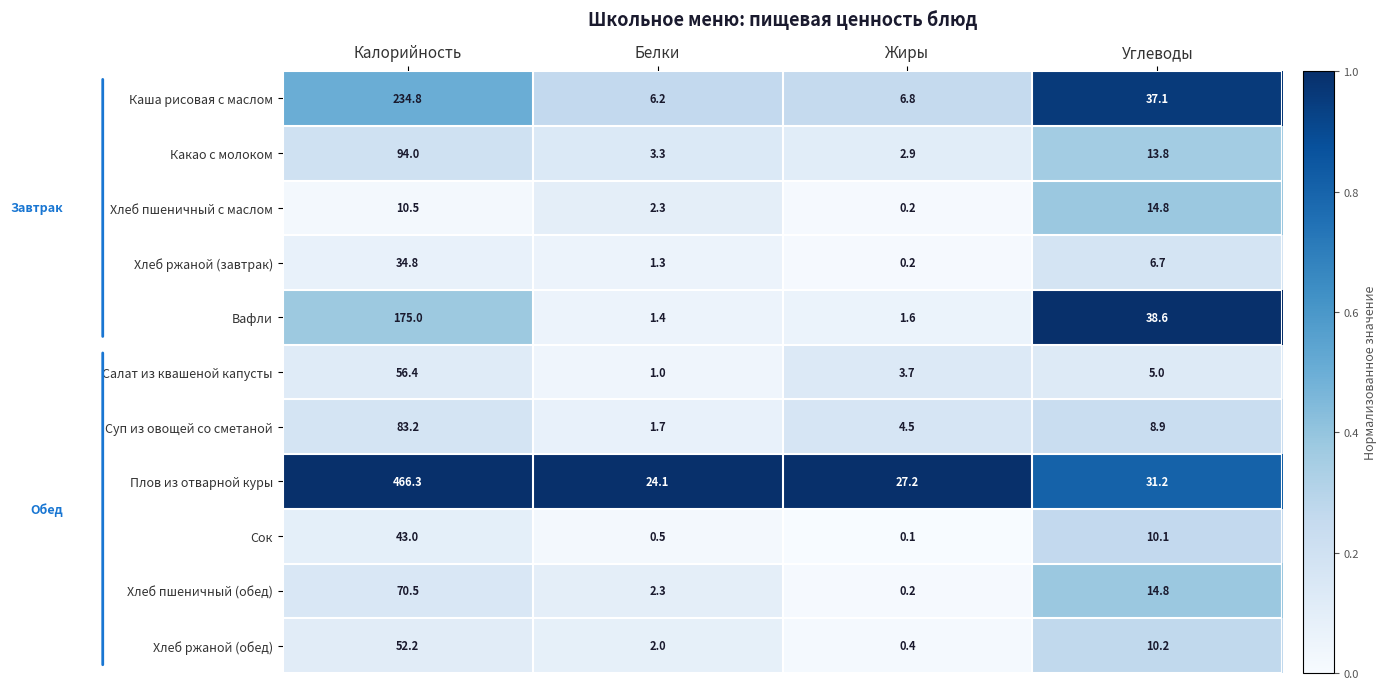

Rank the series by their maximum value, from highest to lowest.

Плов из отварной куры, Каша рисовая с маслом, Вафли, Какао с молоком, Суп из овощей со сметаной, Хлеб пшеничный (обед), Салат из квашеной капусты, Хлеб ржаной (обед), Сок, Хлеб ржаной (завтрак), Хлеб пшеничный с маслом